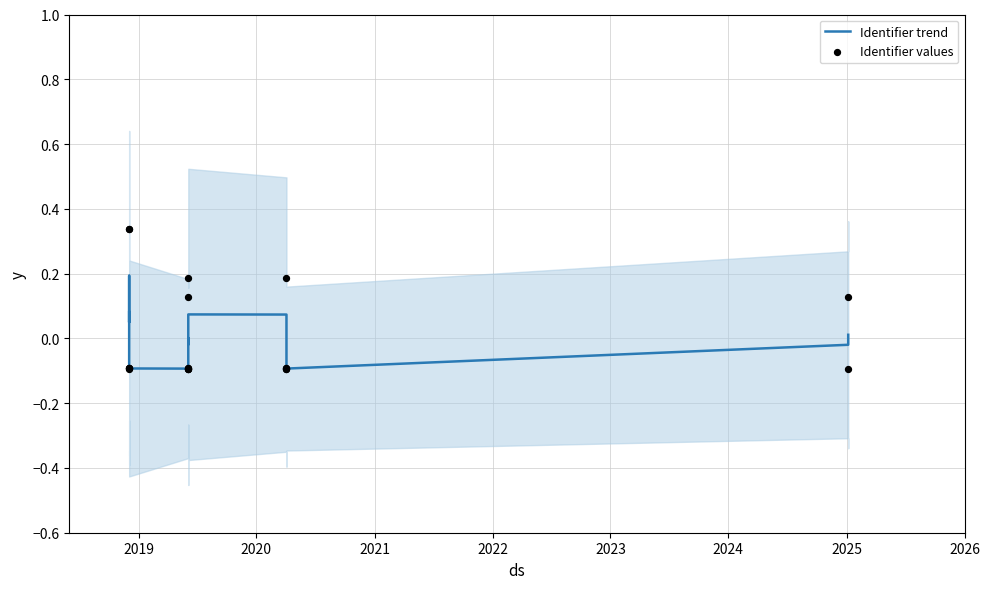

Which series contains the lowest Y value?

Identifier values